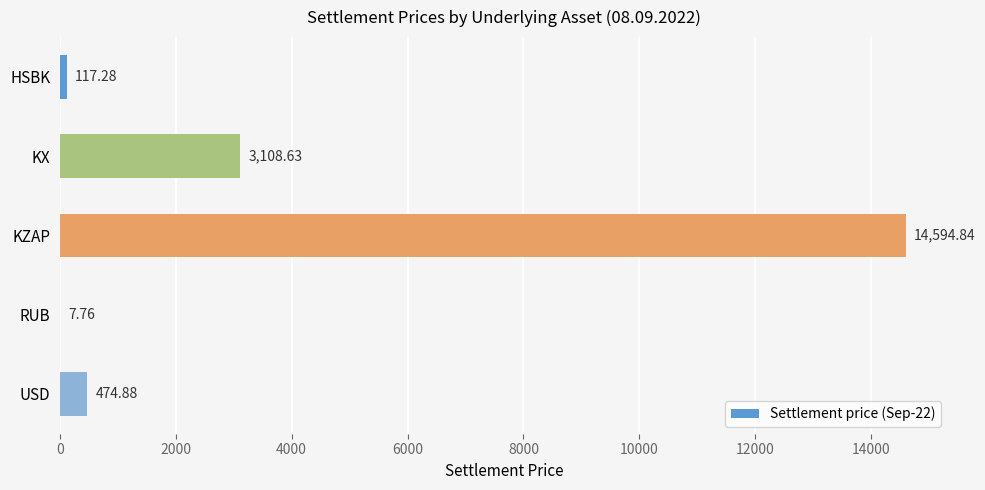

What is the sum of the values at USD and HSBK?

592.2